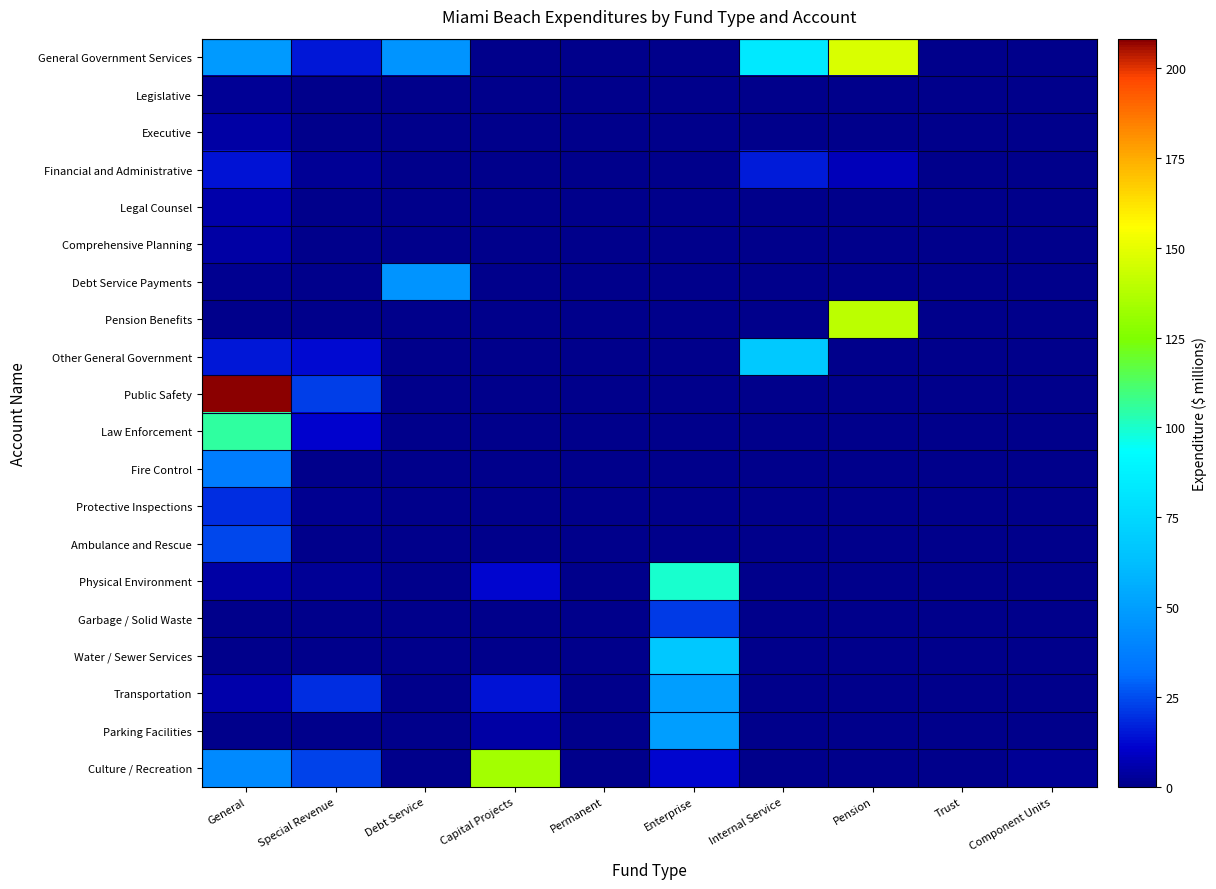

Reading right to left, what are all the values shown in this chart?

General Government Services: Component Units=0.0	Trust=0.0	Pension=147.0	Internal Service=83.5	Enterprise=0.2	Permanent=0.0	Capital Projects=0.1	Debt Service=46.2	Special Revenue=14.7	General=48.4
Legislative: Component Units=0.0	Trust=0.0	Pension=0.0	Internal Service=0.0	Enterprise=0.0	Permanent=0.0	Capital Projects=0.0	Debt Service=0.0	Special Revenue=0.0	General=2.2
Executive: Component Units=0.0	Trust=0.0	Pension=0.0	Internal Service=0.0	Enterprise=0.0	Permanent=0.0	Capital Projects=0.0	Debt Service=0.0	Special Revenue=0.0	General=4.9
Financial and Administrative: Component Units=0.0	Trust=0.0	Pension=7.4	Internal Service=15.9	Enterprise=0.0	Permanent=0.0	Capital Projects=0.0	Debt Service=0.0	Special Revenue=1.9	General=14.5
Legal Counsel: Component Units=0.0	Trust=0.0	Pension=0.0	Internal Service=0.0	Enterprise=0.0	Permanent=0.0	Capital Projects=0.0	Debt Service=0.0	Special Revenue=0.0	General=5.2
Comprehensive Planning: Component Units=0.0	Trust=0.0	Pension=0.0	Internal Service=0.0	Enterprise=0.0	Permanent=0.0	Capital Projects=0.0	Debt Service=0.0	Special Revenue=0.0	General=4.4
Debt Service Payments: Component Units=0.0	Trust=0.0	Pension=0.0	Internal Service=0.0	Enterprise=0.0	Permanent=0.0	Capital Projects=0.0	Debt Service=46.2	Special Revenue=0.5	General=1.5
Pension Benefits: Component Units=0.0	Trust=0.0	Pension=139.5	Internal Service=0.0	Enterprise=0.0	Permanent=0.0	Capital Projects=0.0	Debt Service=0.0	Special Revenue=0.0	General=0.8
Other General Government: Component Units=0.0	Trust=0.0	Pension=0.0	Internal Service=67.5	Enterprise=0.2	Permanent=0.0	Capital Projects=0.0	Debt Service=0.0	Special Revenue=12.4	General=14.9
Public Safety: Component Units=0.0	Trust=0.0	Pension=0.0	Internal Service=0.0	Enterprise=0.0	Permanent=0.0	Capital Projects=0.5	Debt Service=0.0	Special Revenue=22.5	General=208.2
Law Enforcement: Component Units=0.0	Trust=0.0	Pension=0.0	Internal Service=0.0	Enterprise=0.0	Permanent=0.0	Capital Projects=0.2	Debt Service=0.0	Special Revenue=11.0	General=105.4
Fire Control: Component Units=0.0	Trust=0.0	Pension=0.0	Internal Service=0.0	Enterprise=0.0	Permanent=0.0	Capital Projects=0.3	Debt Service=0.0	Special Revenue=0.1	General=37.4
Protective Inspections: Component Units=0.0	Trust=0.0	Pension=0.0	Internal Service=0.0	Enterprise=0.0	Permanent=0.0	Capital Projects=0.0	Debt Service=0.0	Special Revenue=1.1	General=19.1
Ambulance and Rescue: Component Units=0.0	Trust=0.0	Pension=0.0	Internal Service=0.0	Enterprise=0.0	Permanent=0.0	Capital Projects=0.0	Debt Service=0.0	Special Revenue=0.5	General=23.8
Physical Environment: Component Units=0.0	Trust=0.0	Pension=0.0	Internal Service=0.0	Enterprise=99.7	Permanent=0.0	Capital Projects=11.9	Debt Service=0.0	Special Revenue=2.3	General=4.1
Garbage / Solid Waste: Component Units=0.0	Trust=0.0	Pension=0.0	Internal Service=0.0	Enterprise=21.9	Permanent=0.0	Capital Projects=0.0	Debt Service=0.0	Special Revenue=0.0	General=0.0
Water / Sewer Services: Component Units=0.0	Trust=0.0	Pension=0.0	Internal Service=0.0	Enterprise=67.1	Permanent=0.0	Capital Projects=0.3	Debt Service=0.0	Special Revenue=0.0	General=0.0
Transportation: Component Units=0.0	Trust=0.0	Pension=0.0	Internal Service=0.0	Enterprise=50.2	Permanent=0.0	Capital Projects=13.9	Debt Service=0.0	Special Revenue=18.8	General=5.1
Parking Facilities: Component Units=0.0	Trust=0.0	Pension=0.0	Internal Service=0.0	Enterprise=50.2	Permanent=0.0	Capital Projects=4.2	Debt Service=0.0	Special Revenue=0.4	General=0.0
Culture / Recreation: Component Units=1.9	Trust=0.0	Pension=0.0	Internal Service=0.1	Enterprise=11.7	Permanent=0.0	Capital Projects=134.1	Debt Service=0.0	Special Revenue=23.5	General=42.2